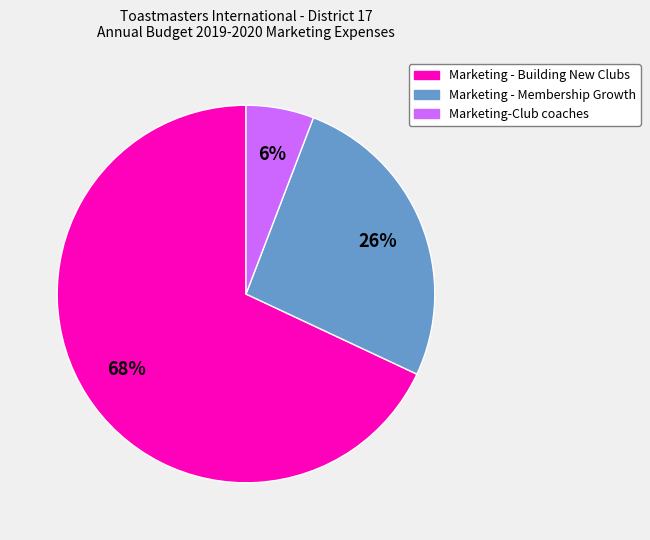

Do Marketing - Membership Growth and Marketing-Club coaches together represent more than half of the pie?

No